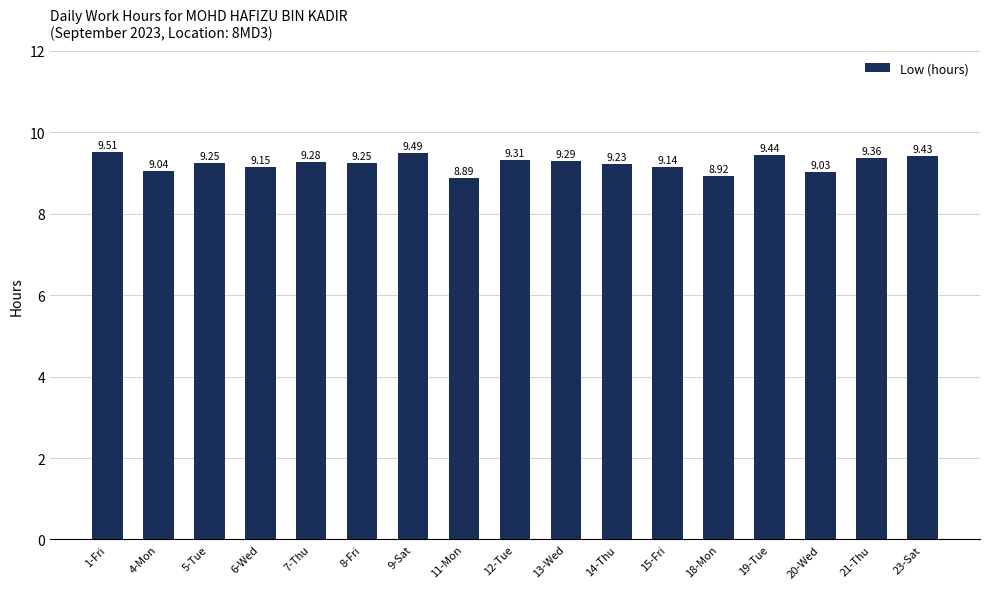

What is the change in value from 1-Fri to 6-Wed?

-0.4